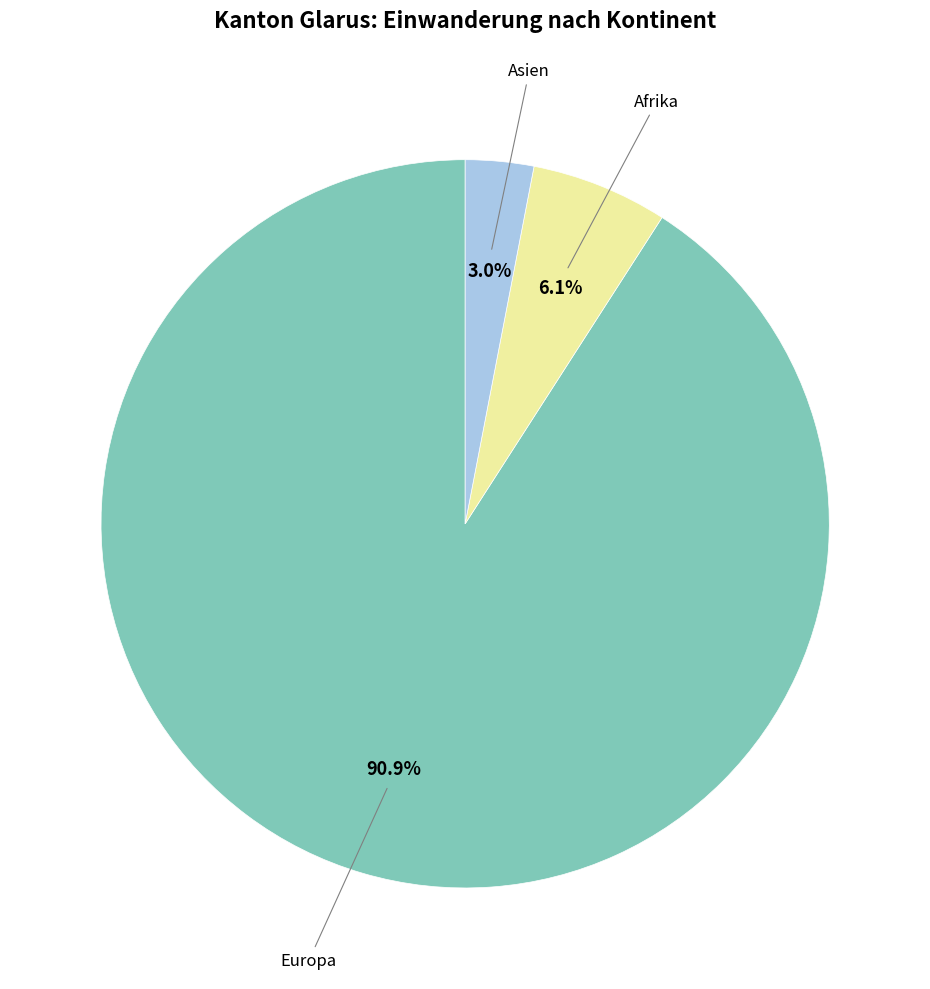

Is there a majority slice in this chart?

Yes